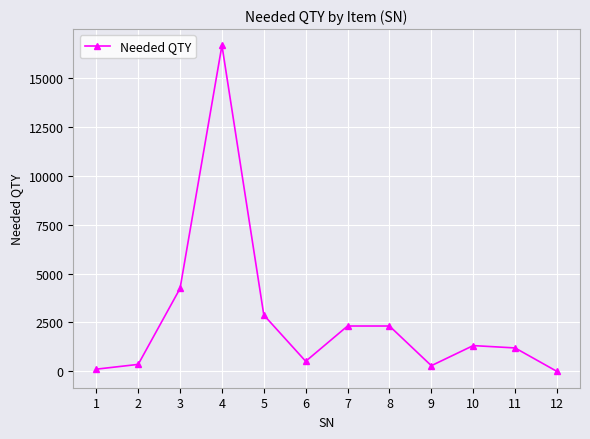

Where is the first local maximum?

4